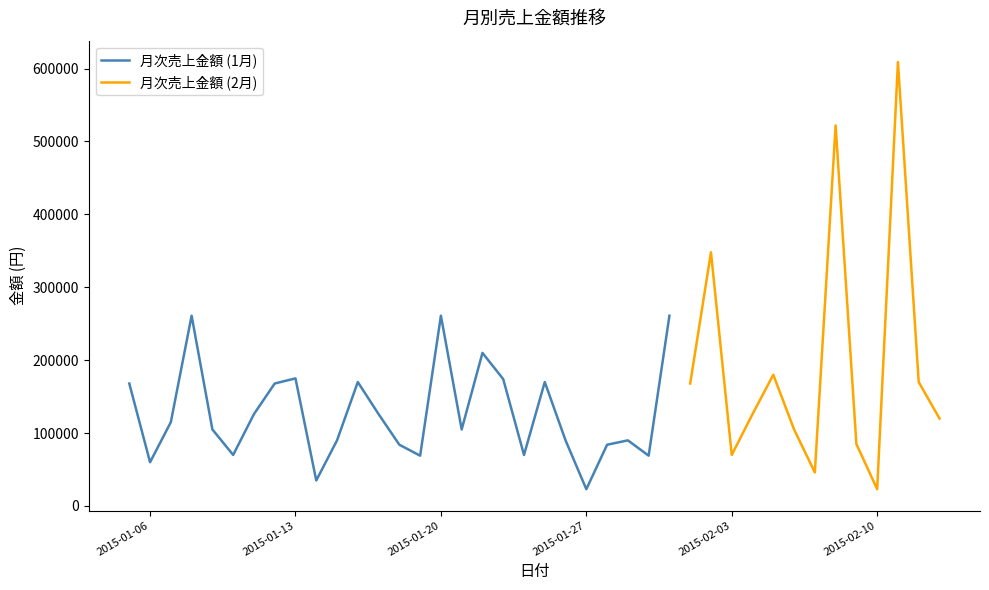

What is the total value across all series at 12?

126003